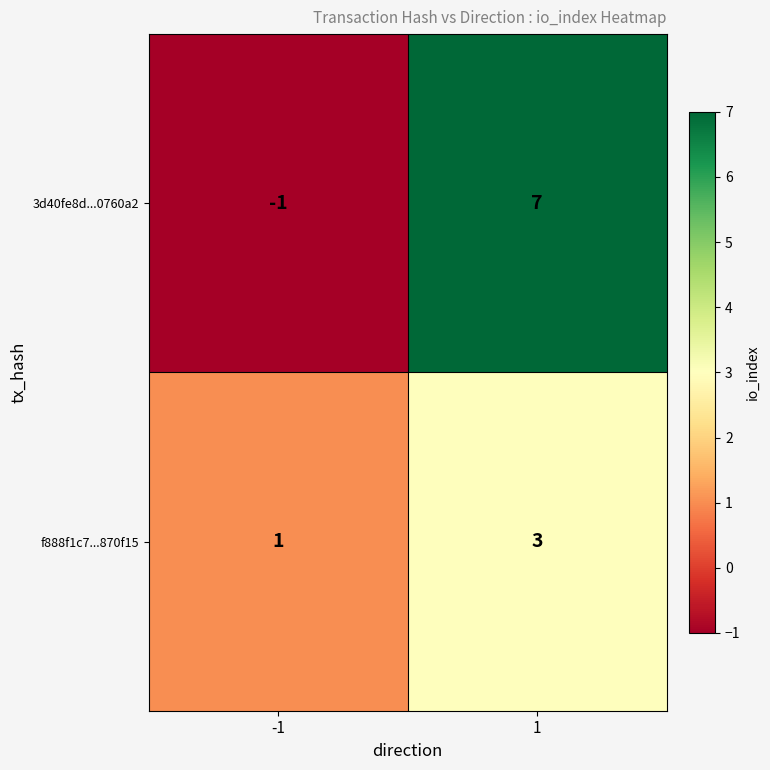

The value of 3d40fe8d...0760a2 at -1 is -1. True or false?

True